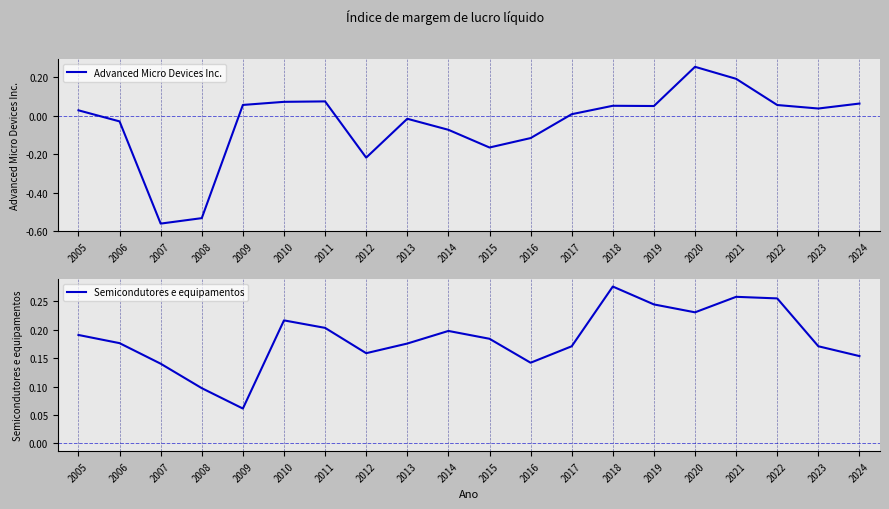

At which category does Advanced Micro Devices Inc. reach its first local valley?

2007